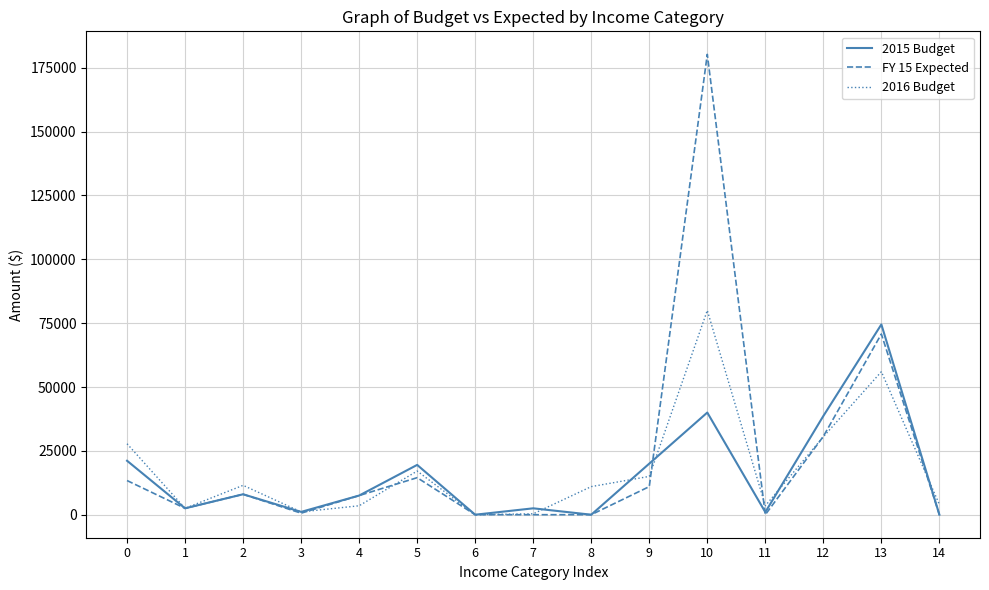

Which series has the largest range (max minus min)?

FY 15 Expected